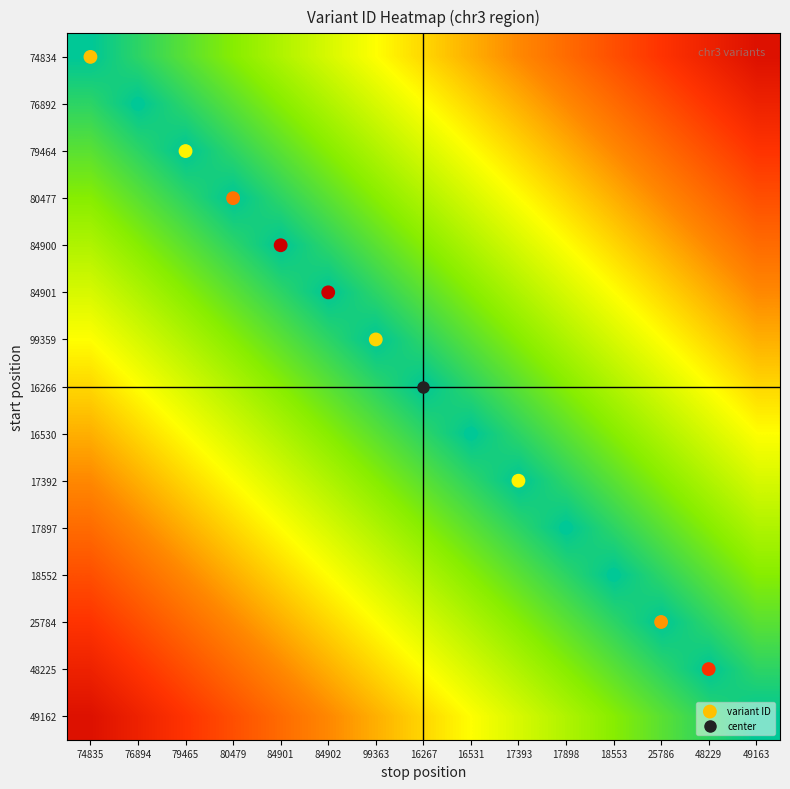

At which category is the sum across all series the highest?

49163